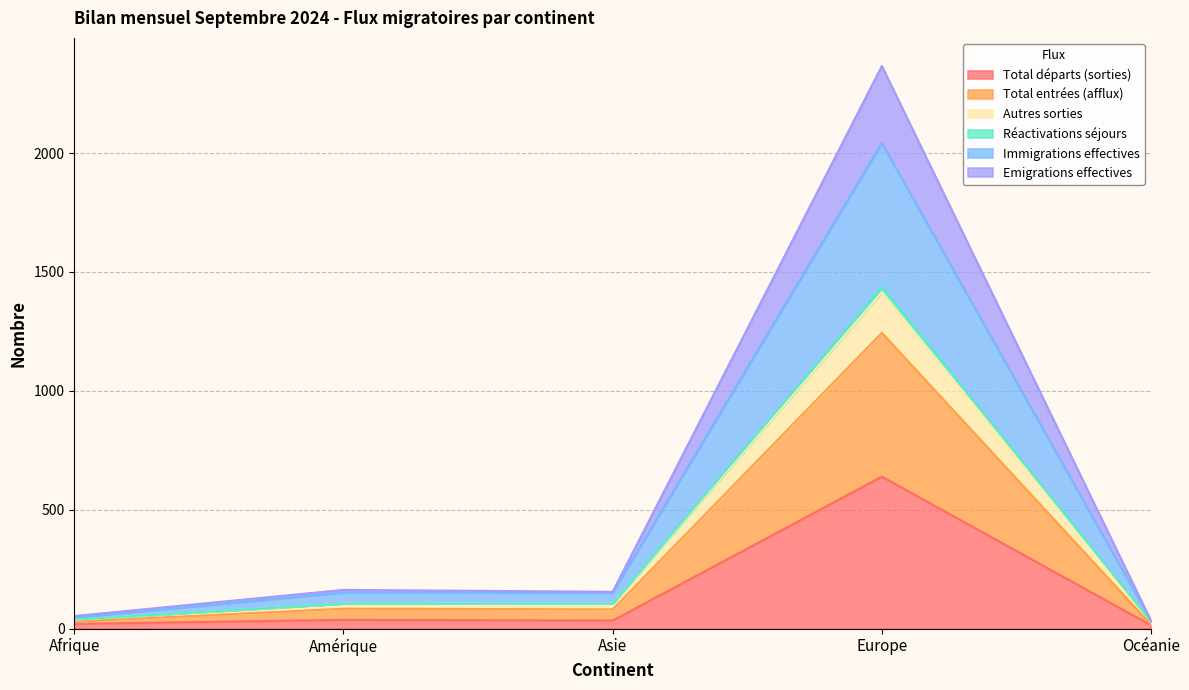

Count the number of categories in the chart.

5